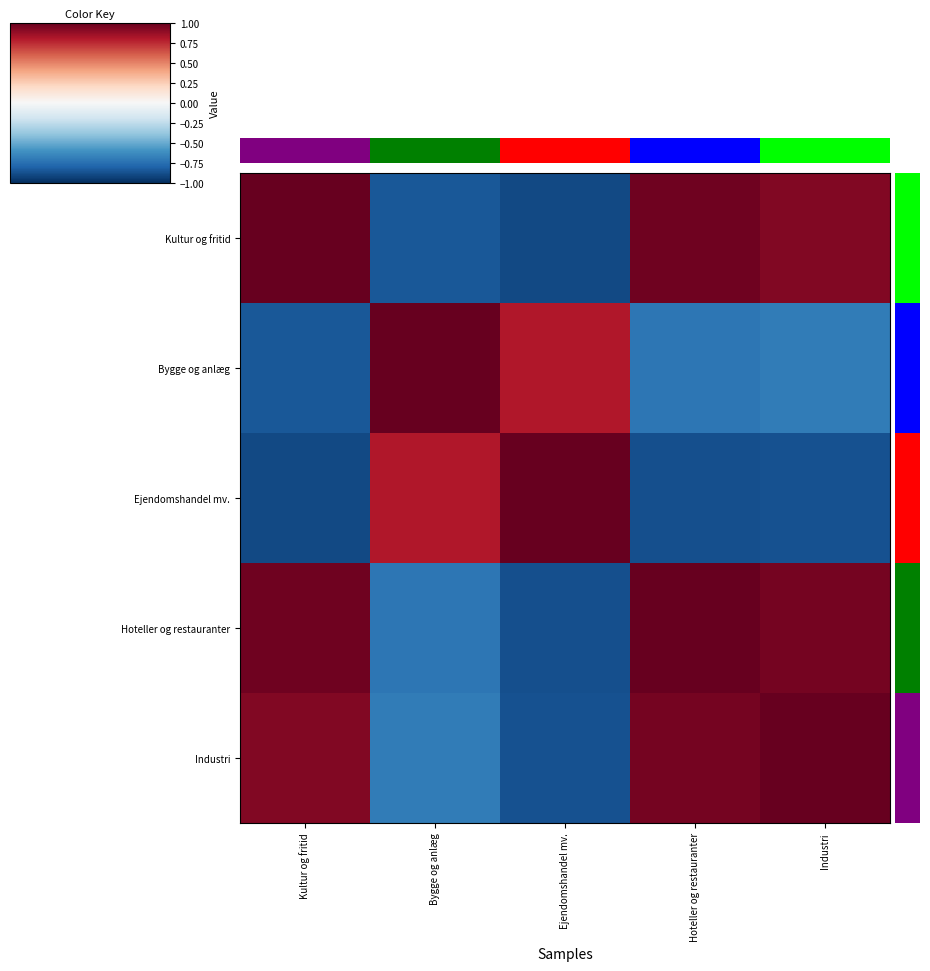

True or false: Kultur og fritid has a value of 1.0 at Kultur og fritid.

True